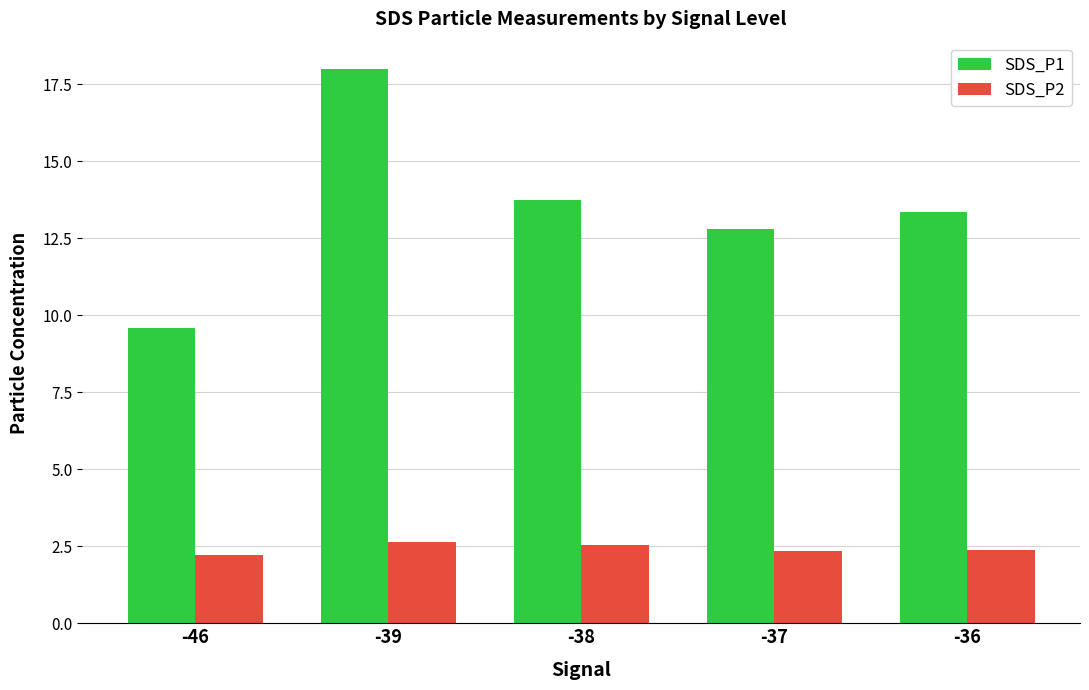

The value of SDS_P2 at -37 is 1.1. True or false?

False